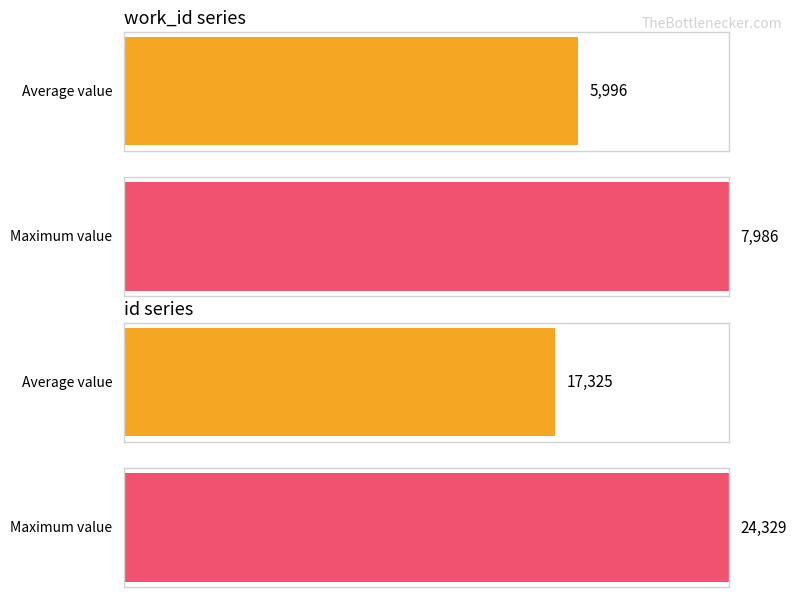

Between 2004-02-23 and 2014-06-22, which series saw the biggest shift?

id